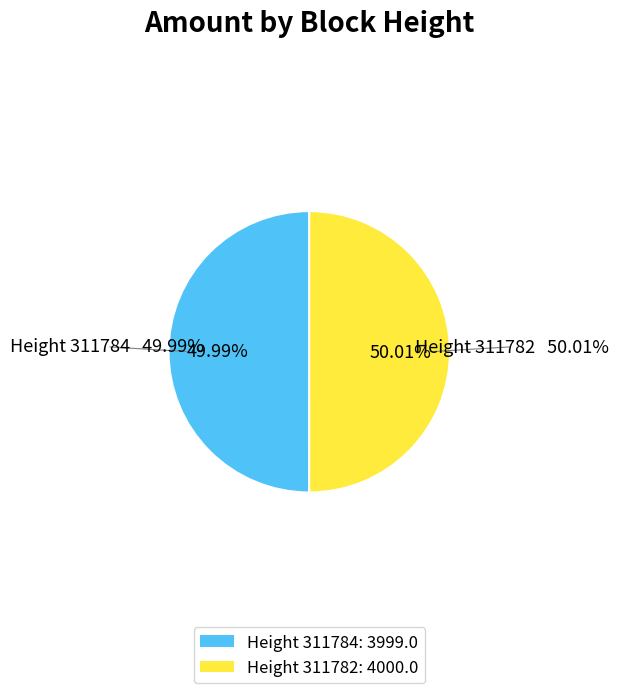

Which has a higher value, 311782 or 311784?

311782